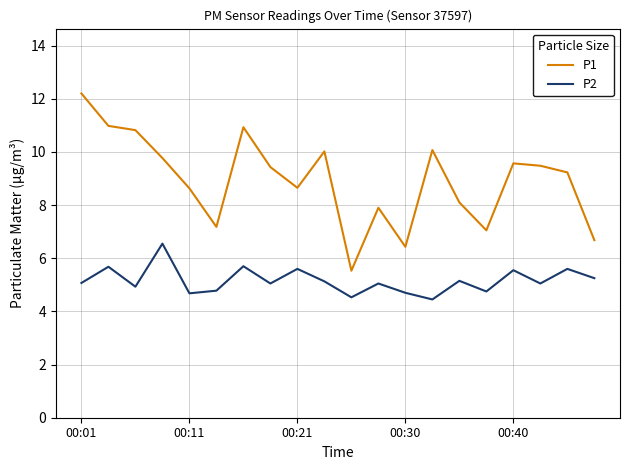

Which series has the largest total across all categories?

P1